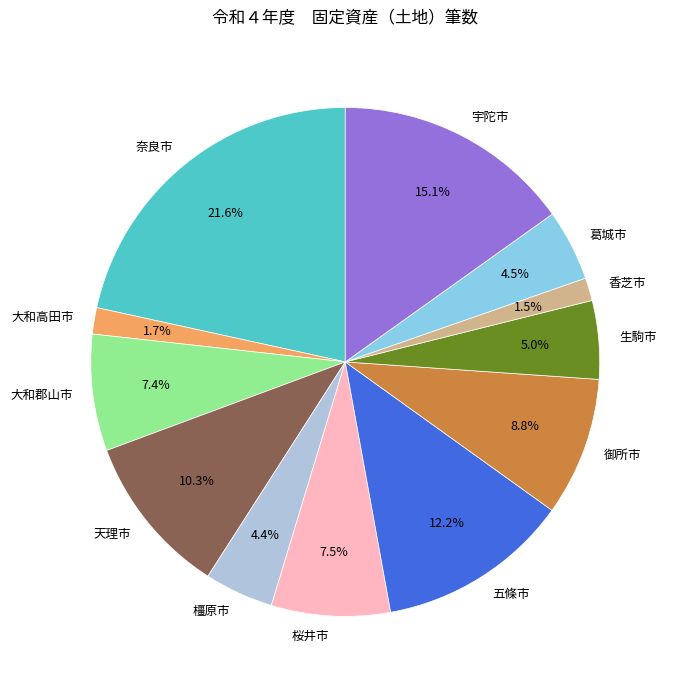

Does 天理市 represent more than half of the total?

No